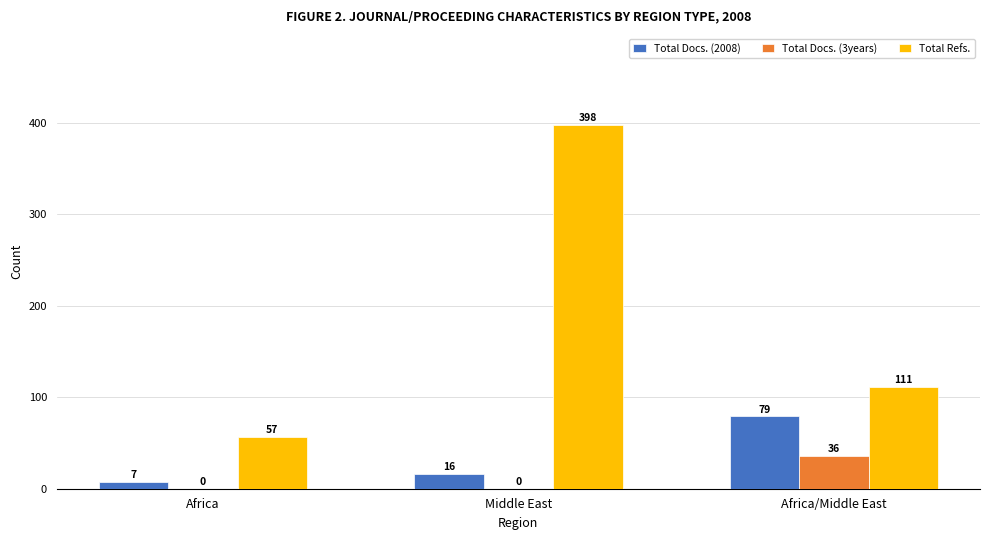

Read the Total Refs. value at Africa, to the nearest 5.

55